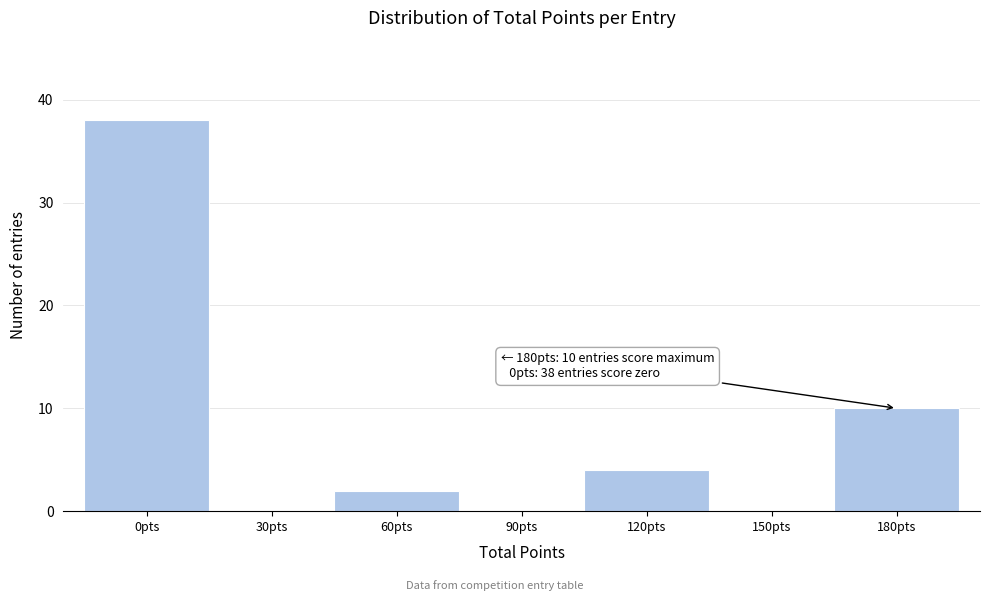

Reading right to left, extract all data points from this chart.

180pts=10	150pts=0	120pts=4	90pts=0	60pts=2	30pts=0	0pts=38